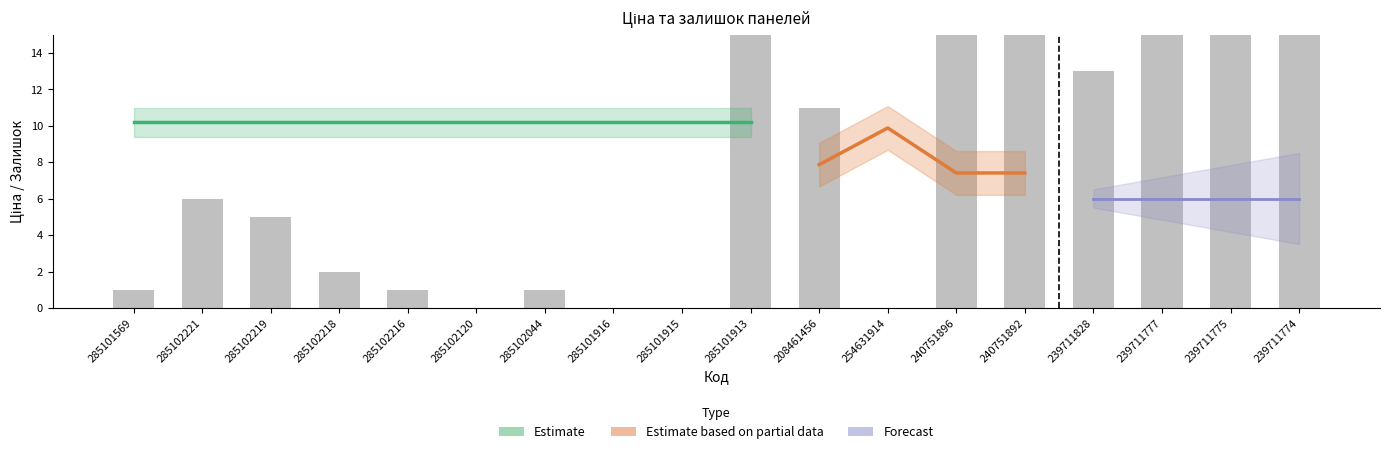

Reading left to right, transcribe all the data shown in this chart.

1	6	5	2	1	0	1	0	0	21	11	0	29	21	13	17	23	27